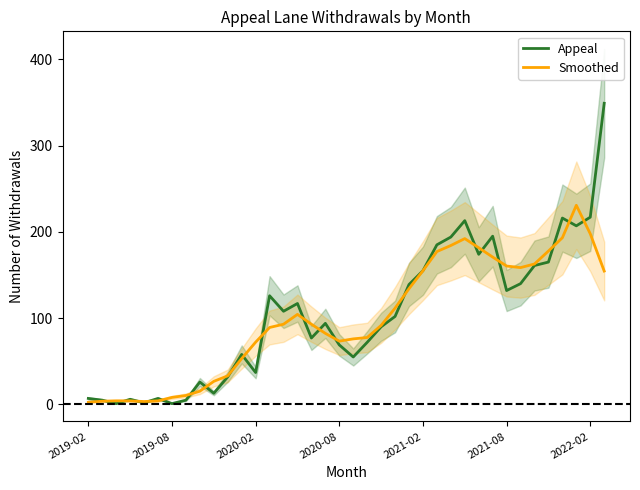

What are all the series names shown in the legend?

Appeal, Smoothed